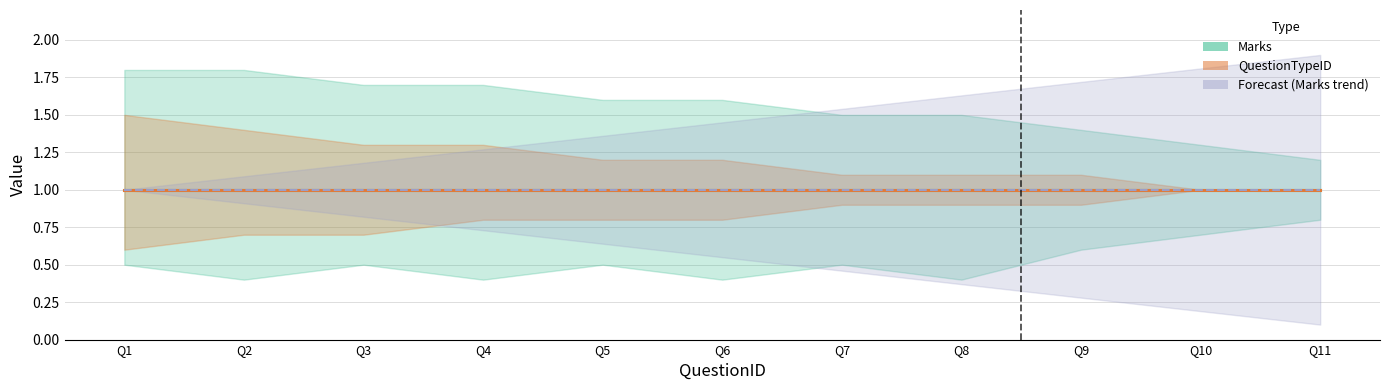

What is the difference between the Marks_upper values at 7 and 9?

0.1